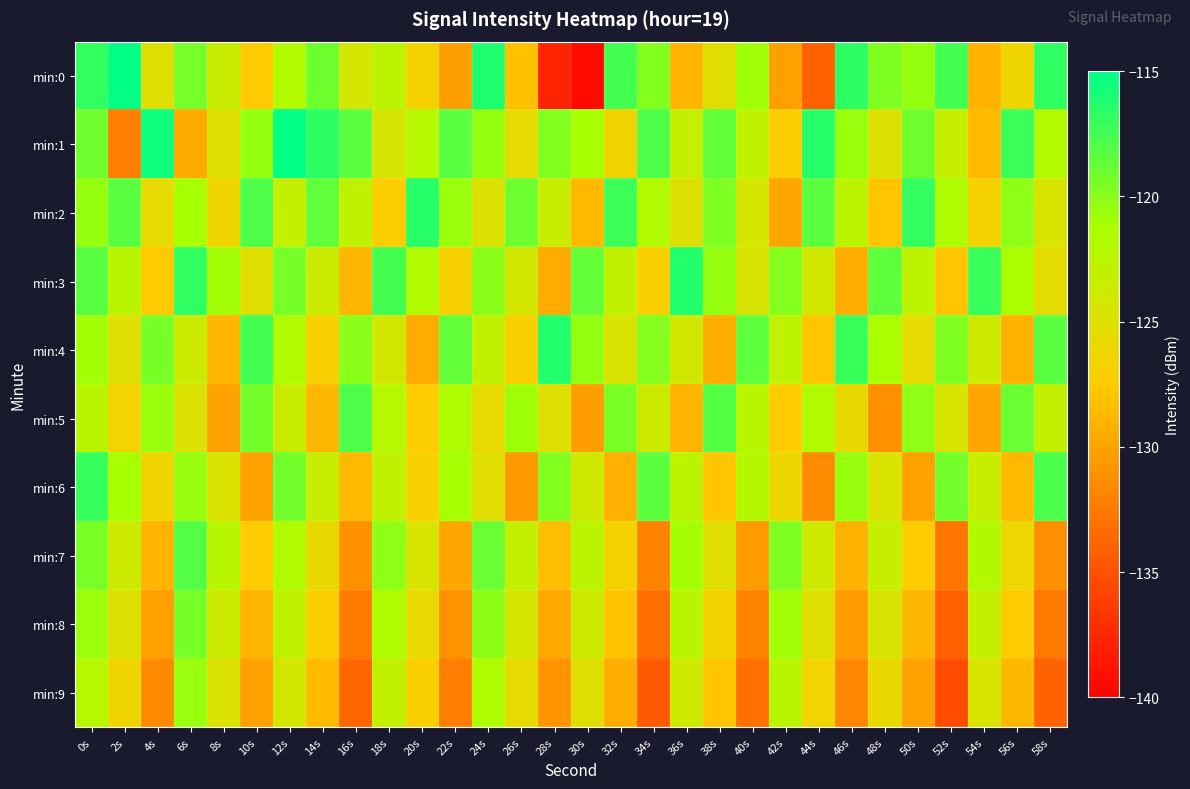

How many distinct data groups are displayed?

10